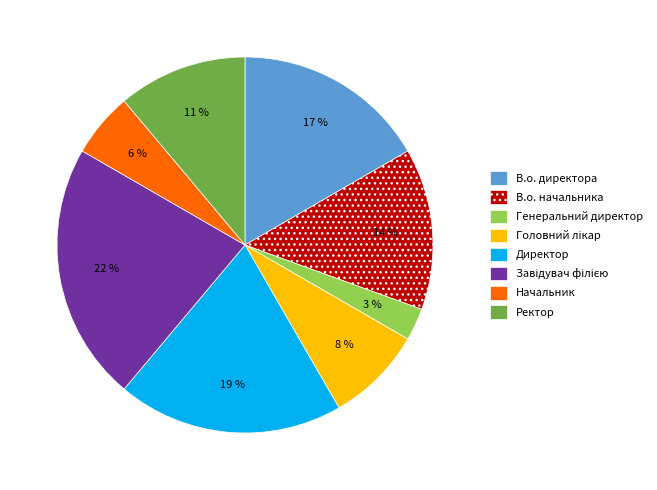

The Генеральний директор slice represents 16% of the pie. True or false?

False